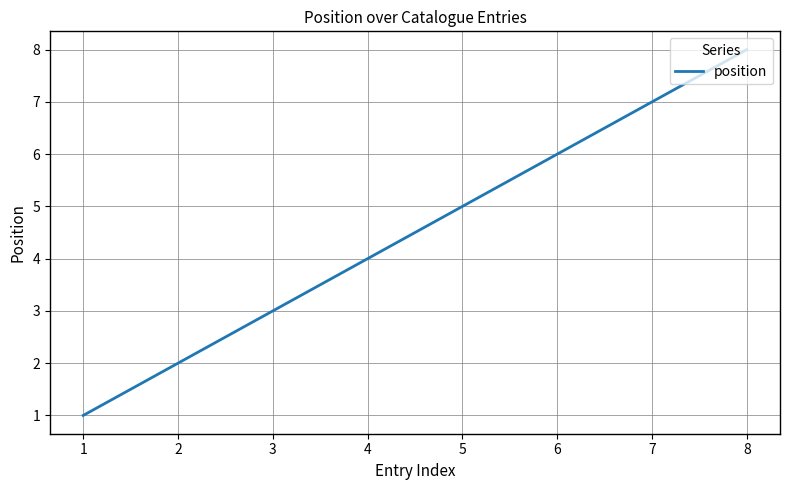

Between 8 and 7, which is larger?

8